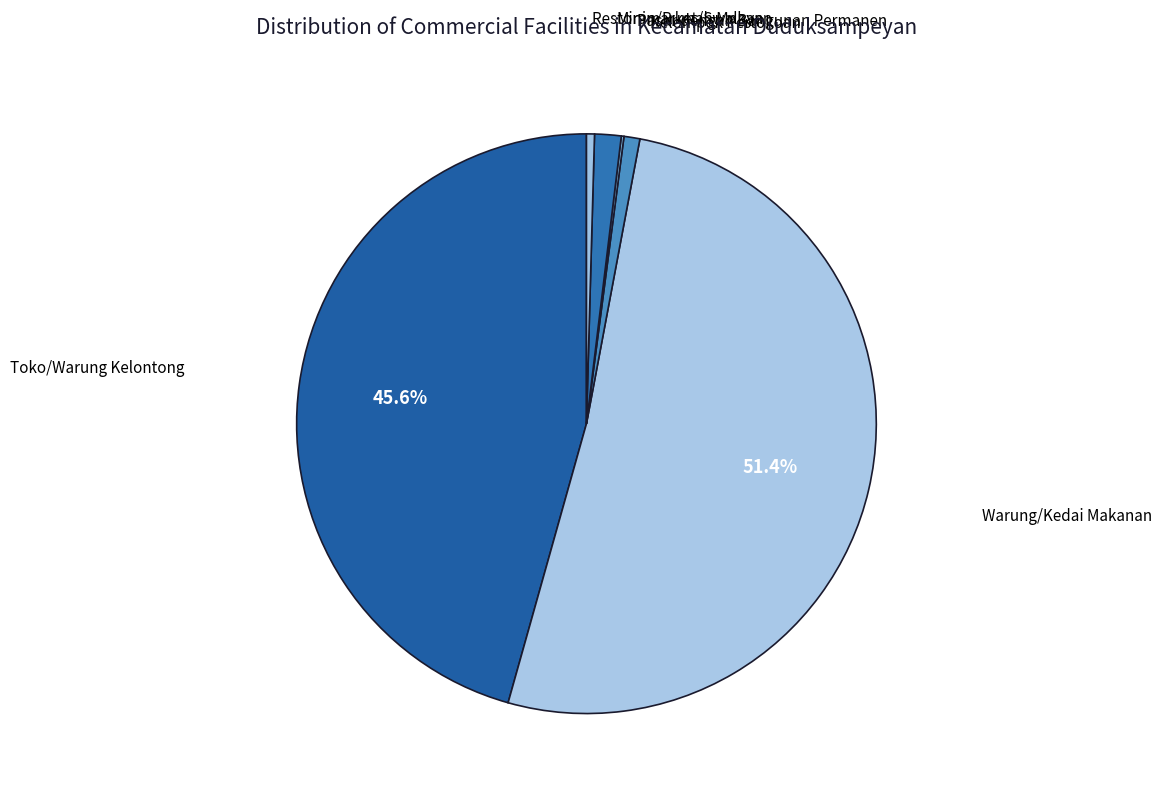

Is there a majority slice in this chart?

Yes